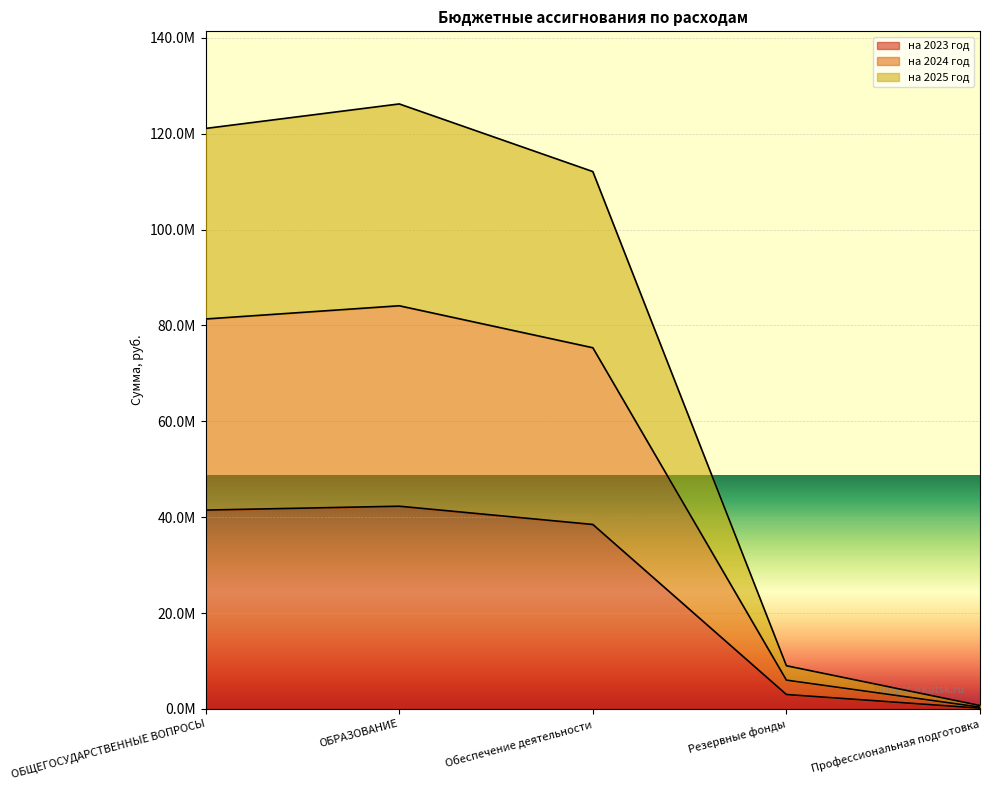

True or false: на 2025 год has more than 1 interior local peaks.

False